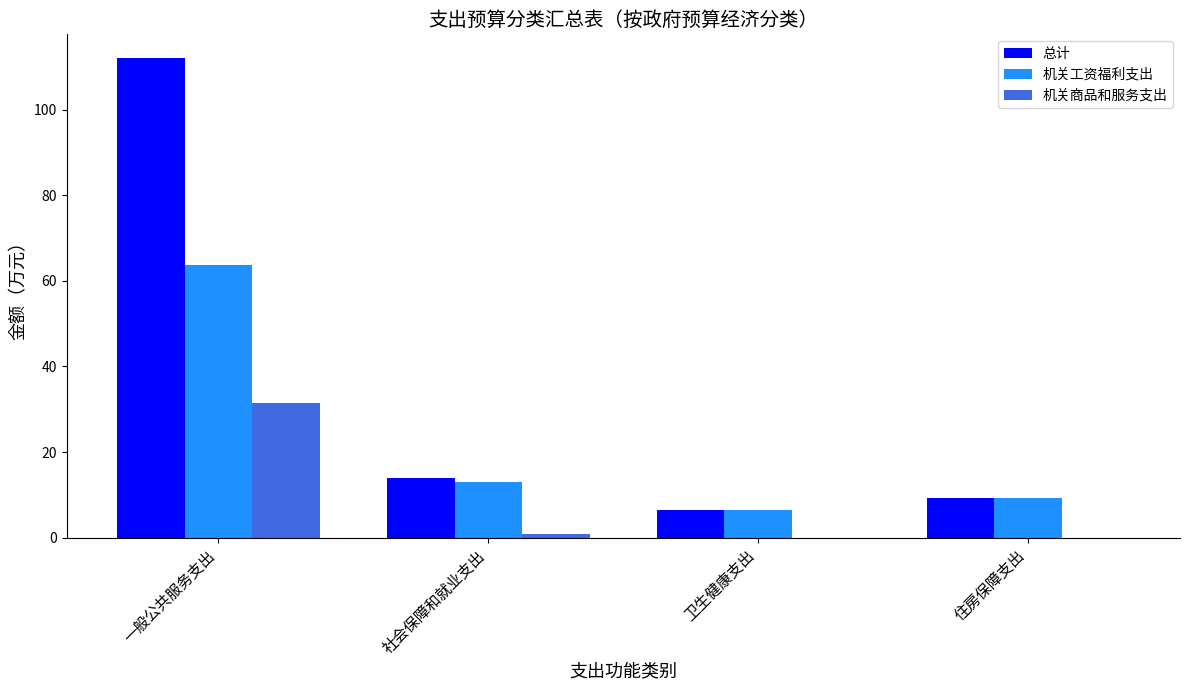

What is the average value of the 总计 series?

35.4